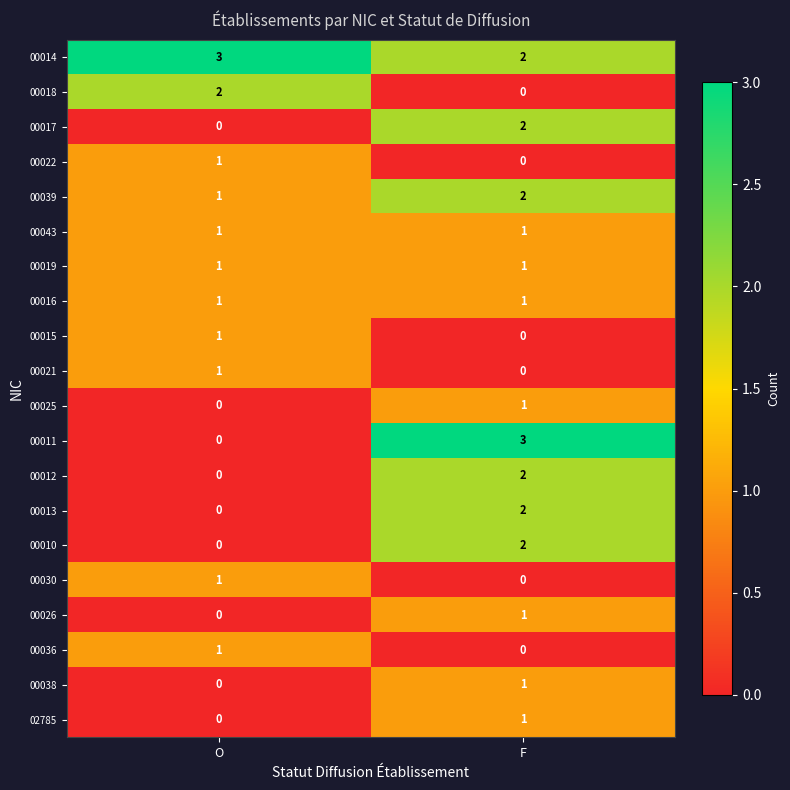

At how many categories does at least one series exceed 2?

2